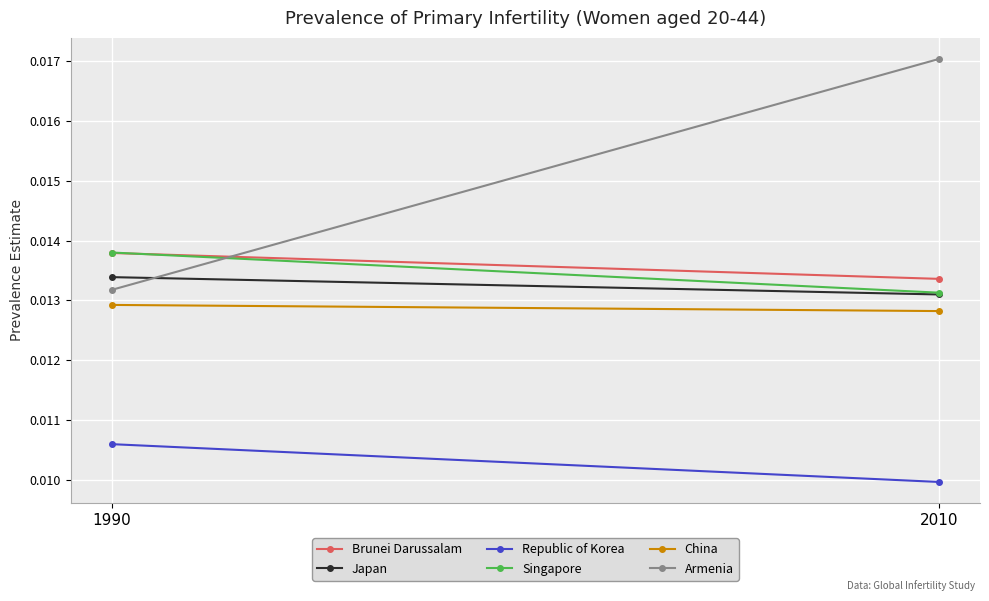

The Republic of Korea series shows 0.0 at 2010. True or false?

False